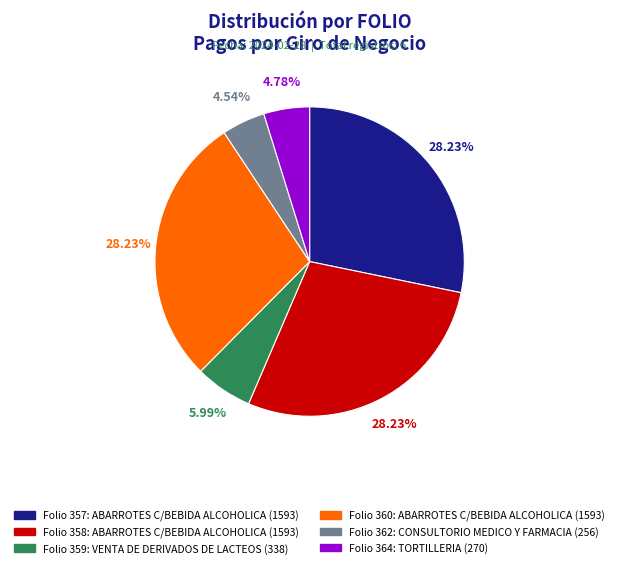

To the nearest percent, what is the difference between the largest and smallest slice percentages?

24%